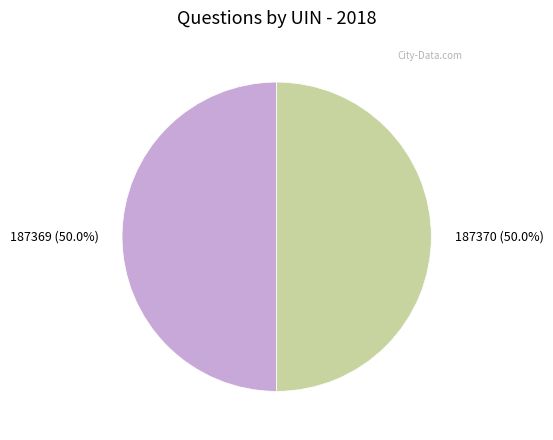

Count the number of slices in the pie.

2